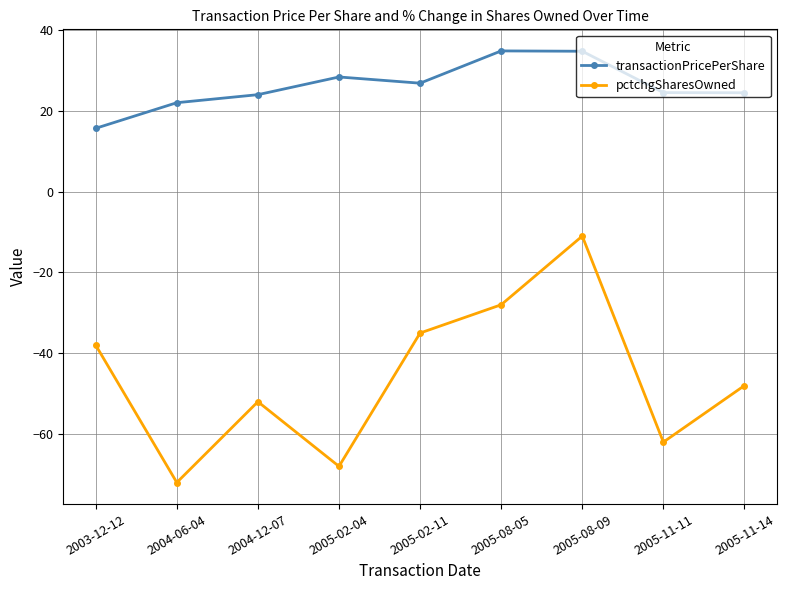

What is the lowest value of the pctchgSharesOwned series?

-72.0